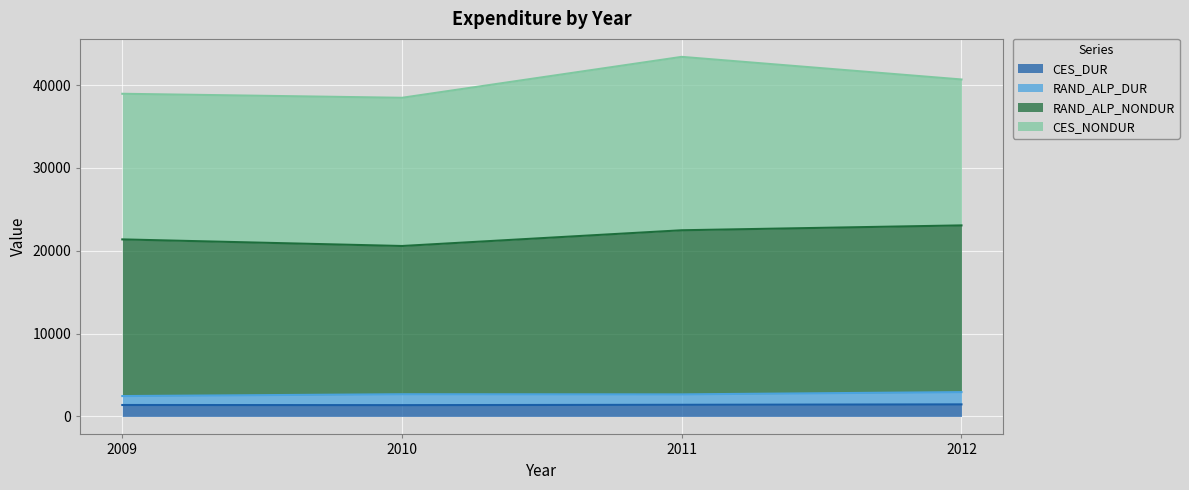

Between 2010 and 2012, which is larger?

2012